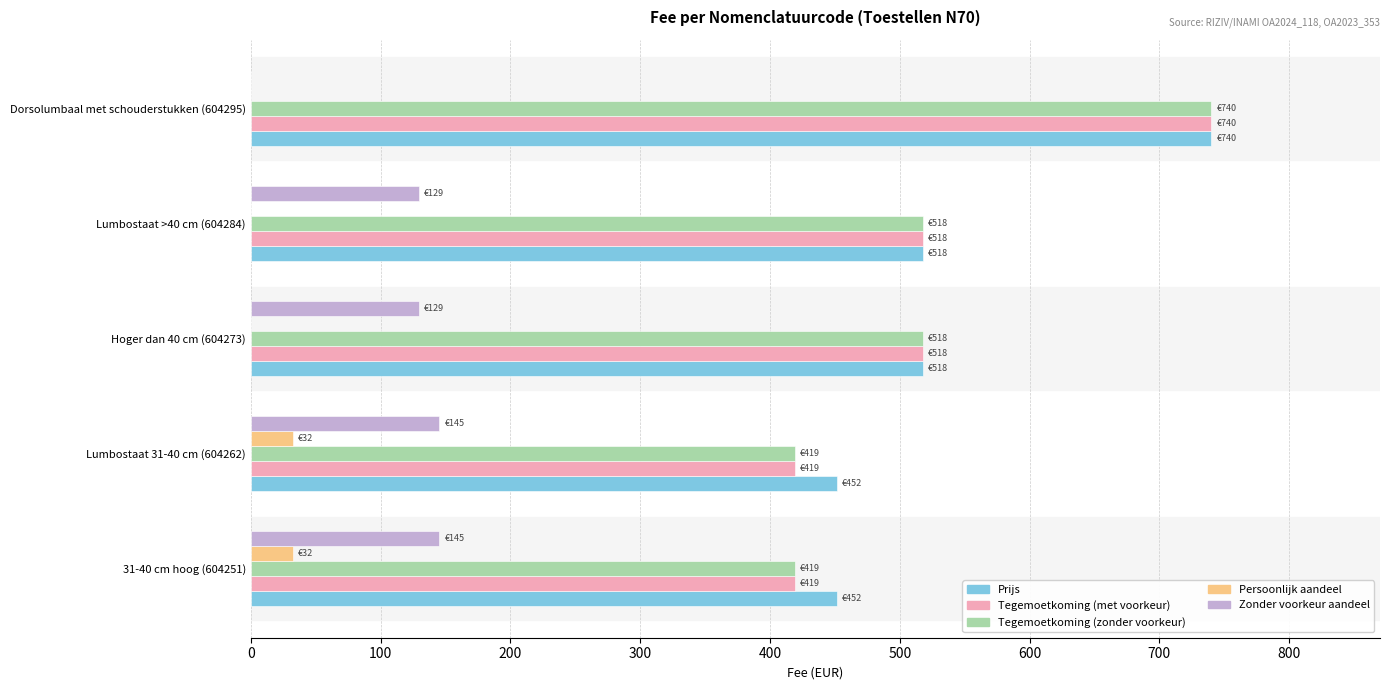

At which category is the sum across all series the highest?

Dorsolumbaal met schouderstukken (604295)